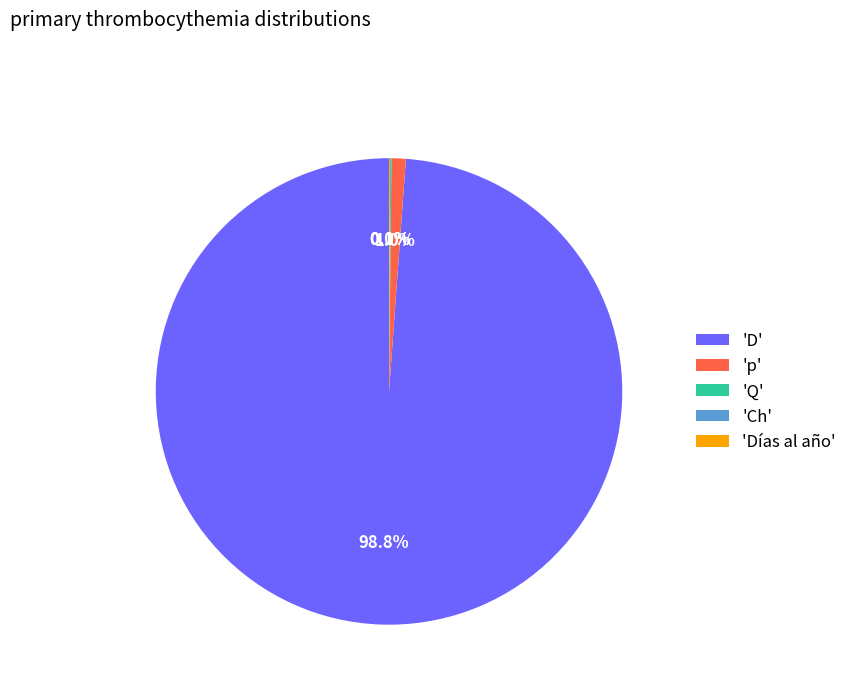

Which slice is the largest?

'D'